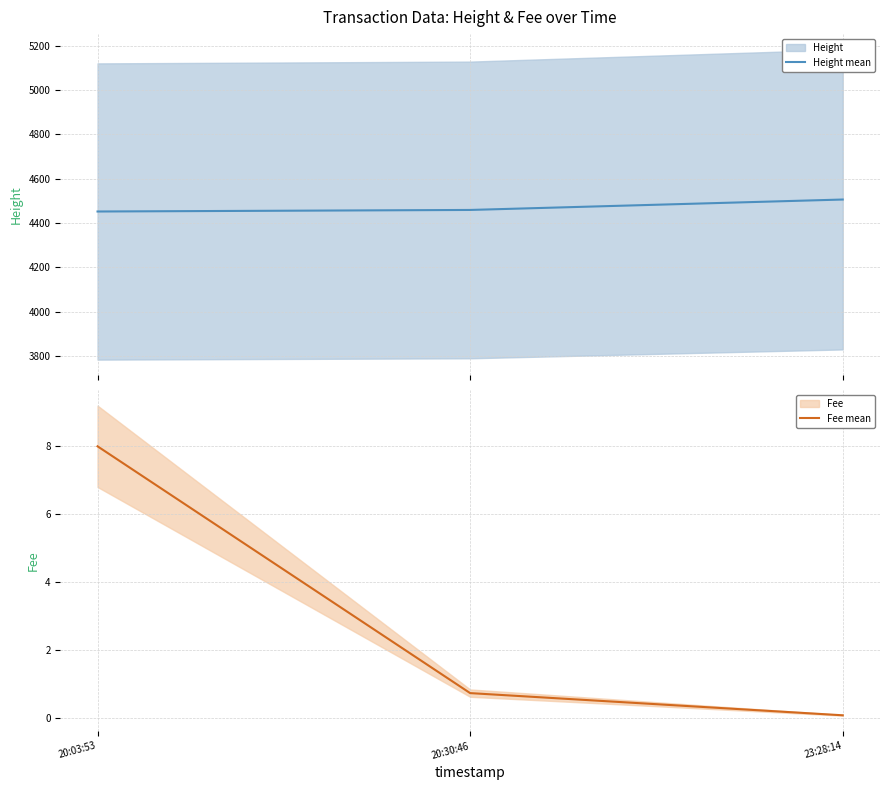

Reading left to right, list all the values displayed in this chart.

Height mean: 20:03:53=4452.0	20:30:46=4459.0	23:28:14=4506.0
Fee mean: 20:03:53=8.0	20:30:46=0.7	23:28:14=0.1